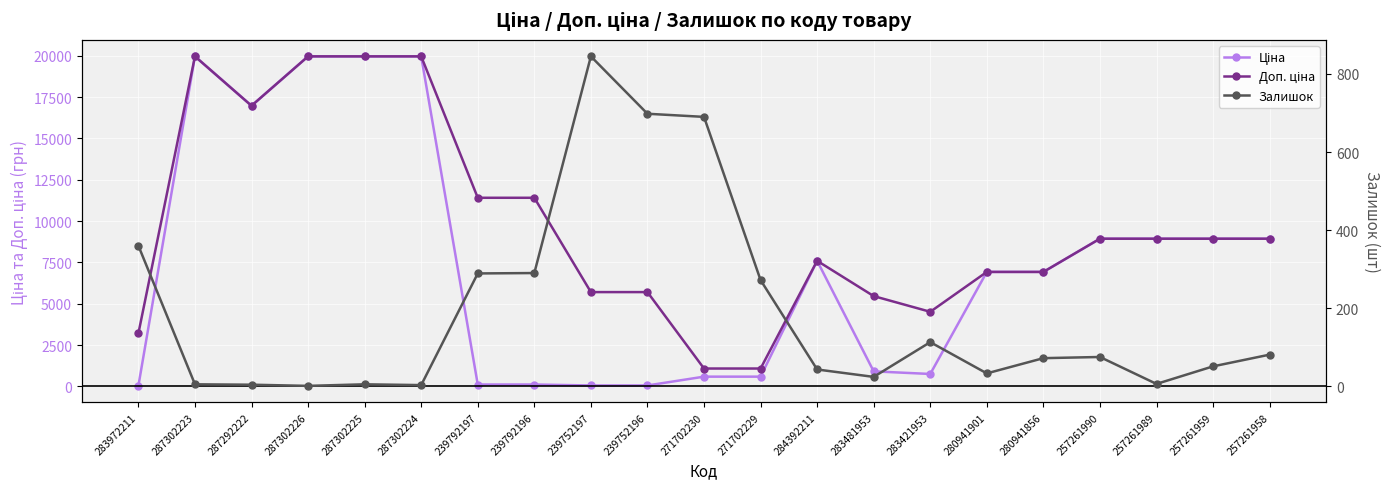

Reading left to right, what are all the values shown in this chart?

Ціна: 32.0	19964.2	16976.3	19964.2	19964.2	19964.2	114.1	114.1	57.0	57.0	589.9	589.9	7596.5	910.4	752.2	6925.7	6925.7	8934.1	8934.1	8934.1	8934.1
Доп. ціна: 3205.0	19964.2	16976.3	19964.2	19964.2	19964.2	11410.0	11410.0	5705.0	5705.0	1081.7	1081.7	7596.5	5462.3	4513.3	6925.7	6925.7	8934.1	8934.1	8934.1	8934.1
Залишок: 360.0	5.0	4.0	1.0	5.0	3.0	289.0	290.0	845.0	698.0	690.0	272.0	43.0	24.0	113.0	33.0	72.0	75.0	6.0	51.0	81.0